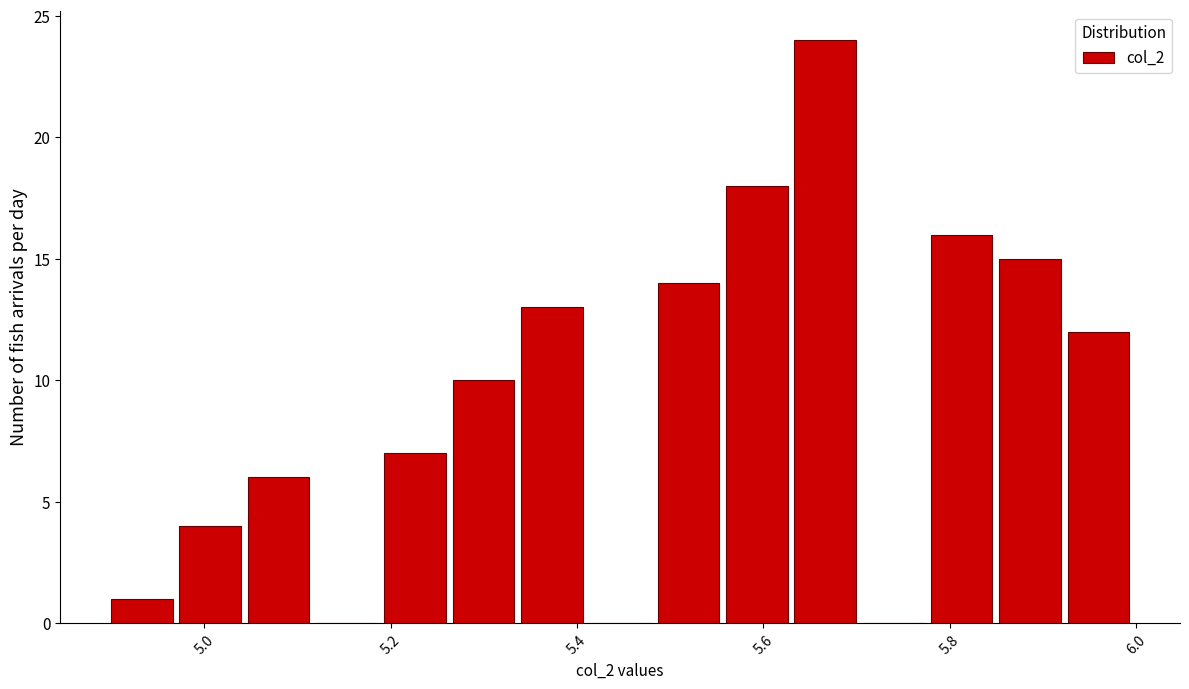

Around what value on the x-axis is the tallest bar? Give the approximate position of its centre, as read against the axis.

5.66